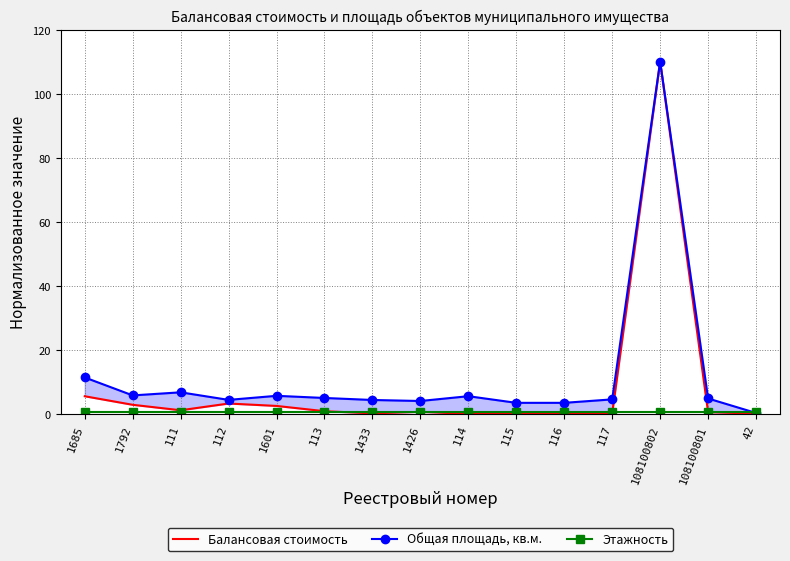

Is it true that Этажность equals 0.5 at 112?

True